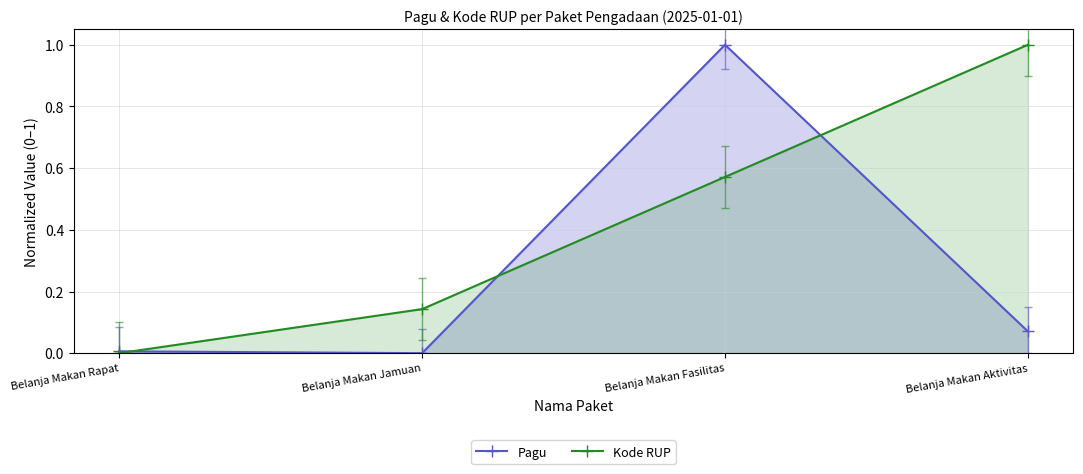

How many values in Kode RUP are above zero?

3